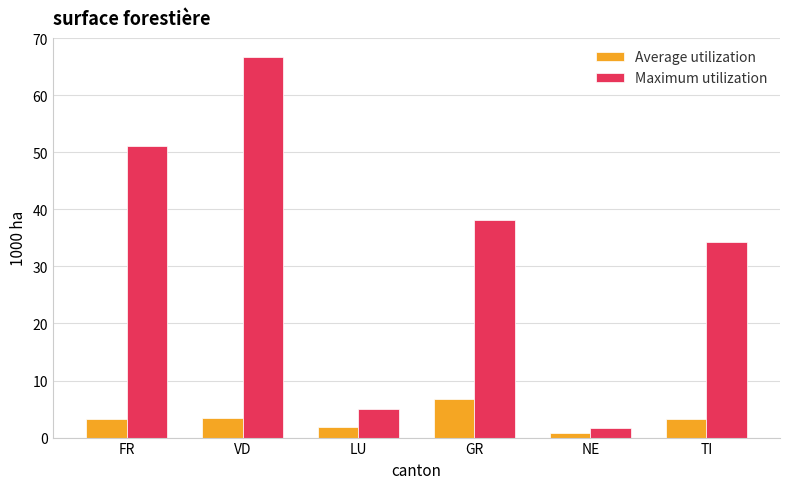

Which category has the highest value across all series?

VD